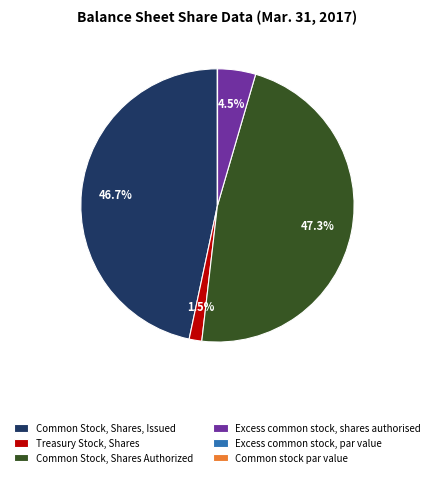

What is the largest slice in the pie chart?

Common Stock, Shares Authorized